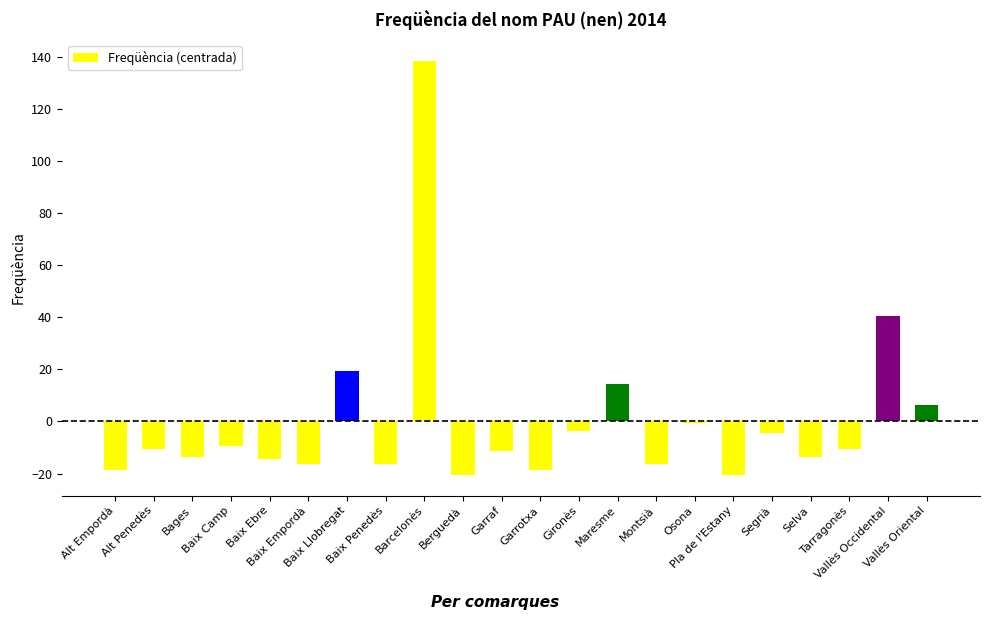

What is the greatest value displayed?

138.5